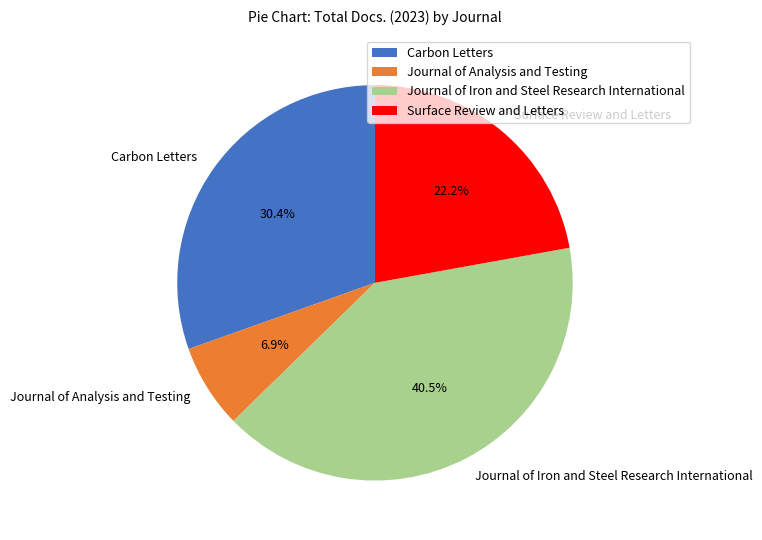

Between Journal of Analysis and Testing and Journal of Iron and Steel Research International, which is larger?

Journal of Iron and Steel Research International